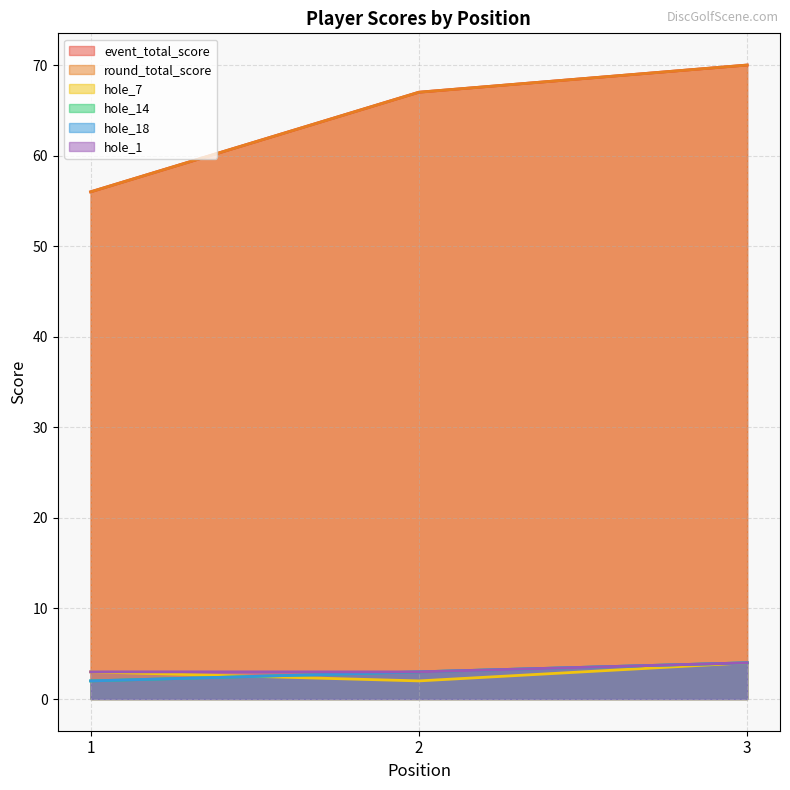

The value of event_total_score at 1 is 87. True or false?

False